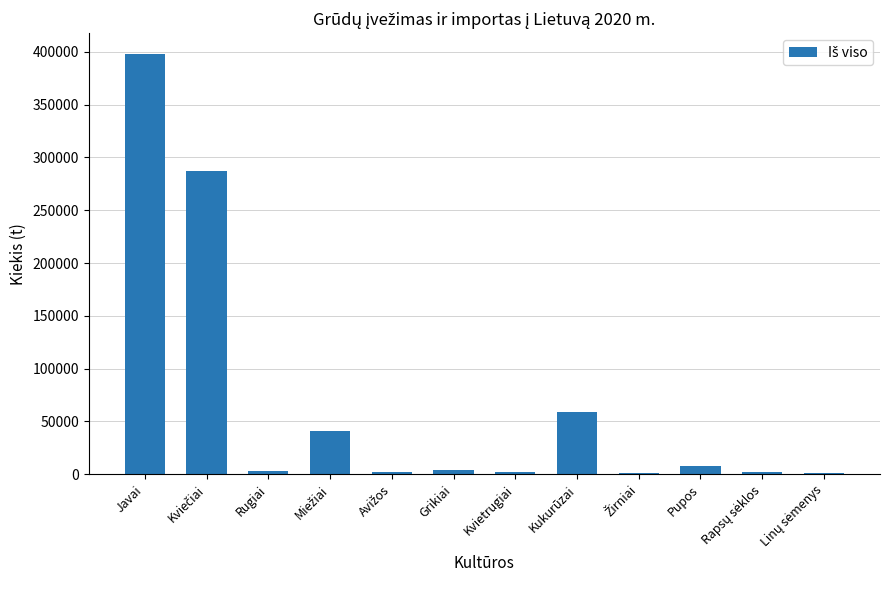

What is the maximum value shown in the chart?

397780.2